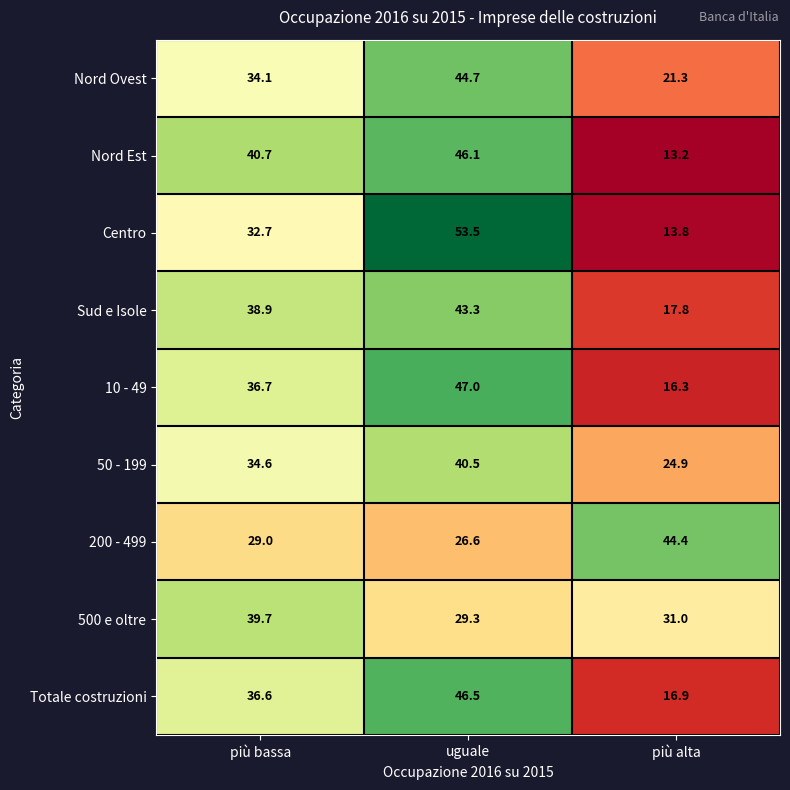

Which series has the largest range (max minus min)?

Centro